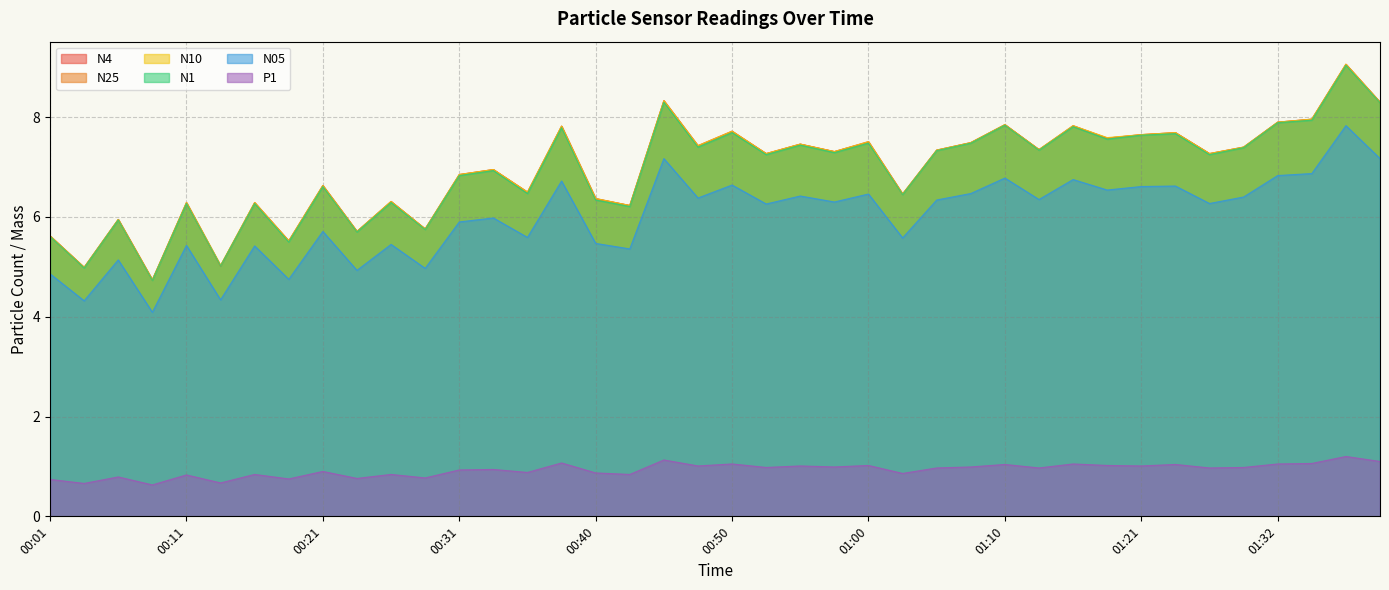

At which category does P1 reach its first local valley?

00:04